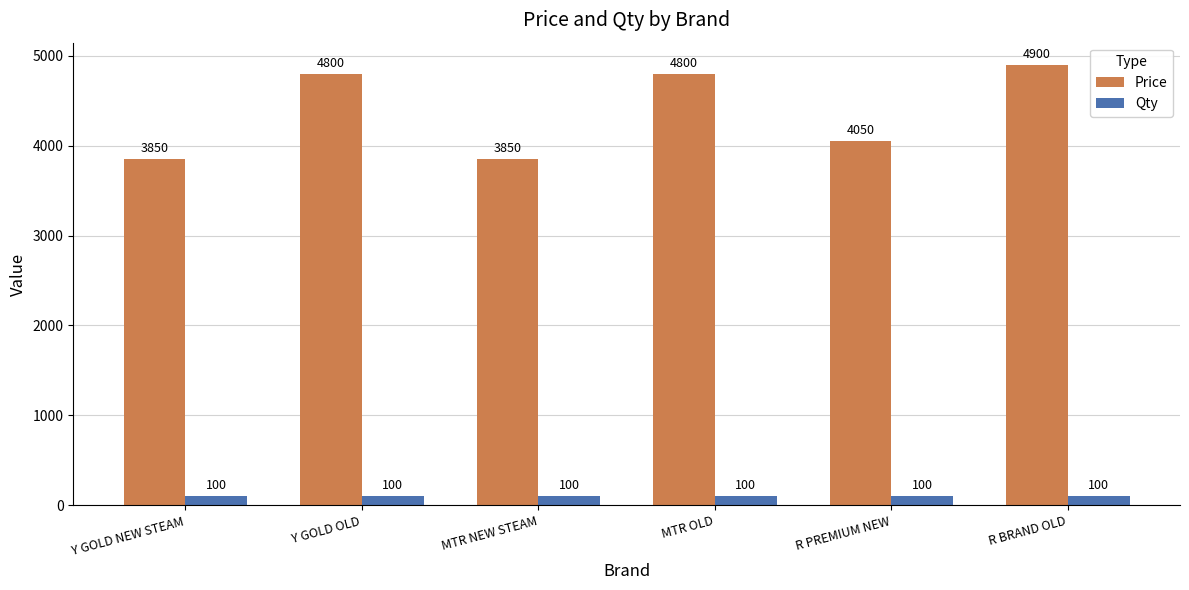

Are the bars horizontal?

No